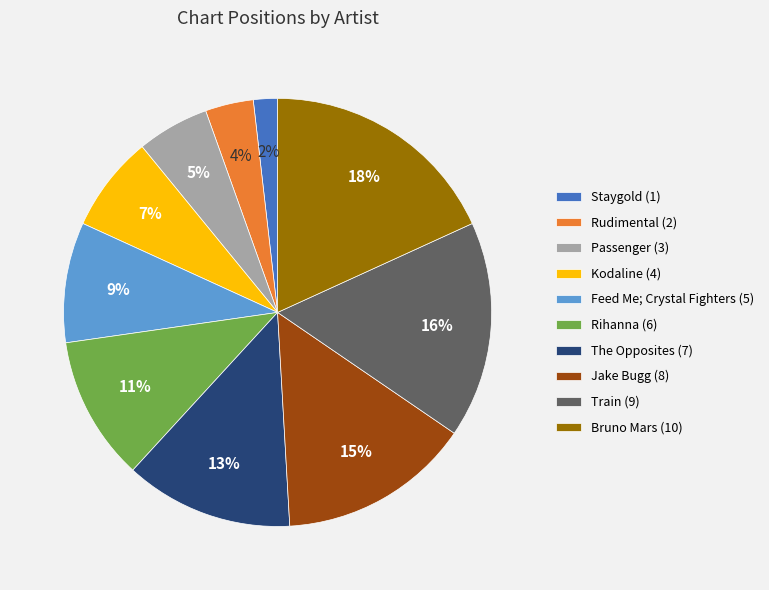

How many segments does this pie chart have?

10